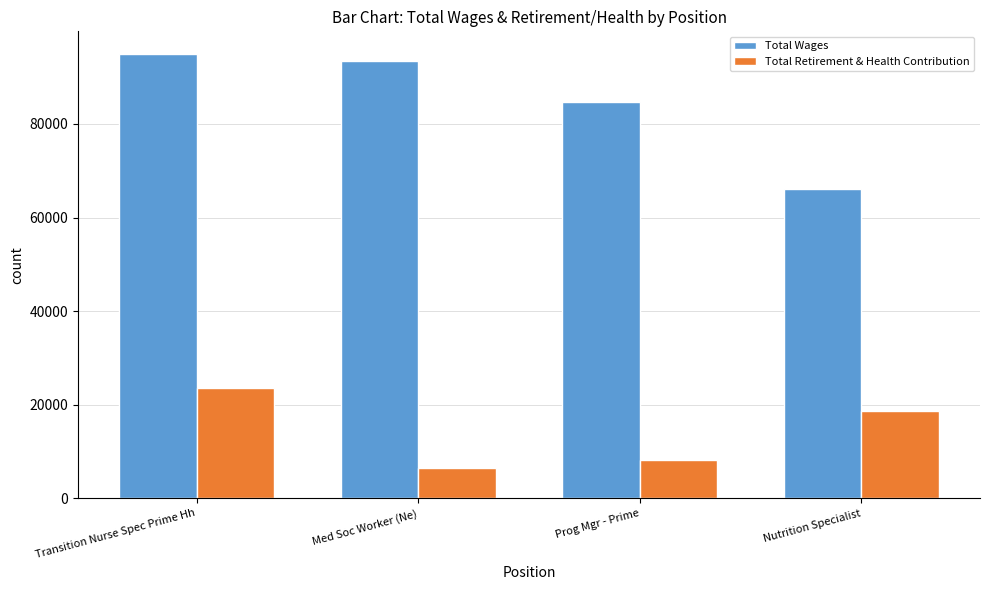

At how many categories does at least one series exceed 33814?

4